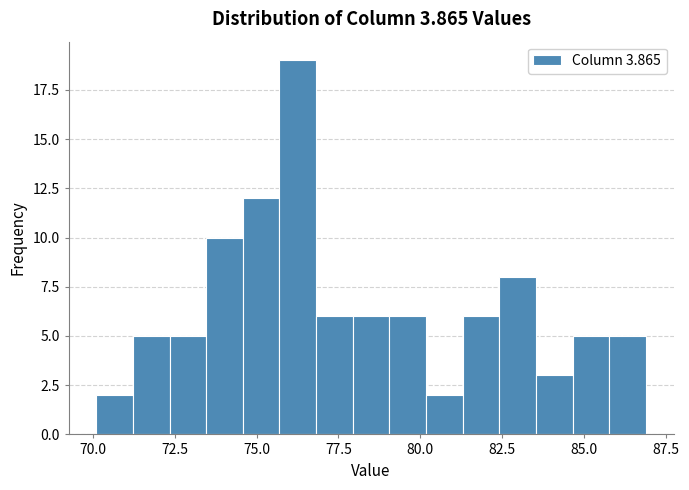

Around what value on the x-axis is the tallest bar? Give the approximate position of its centre, as read against the axis.

76.5